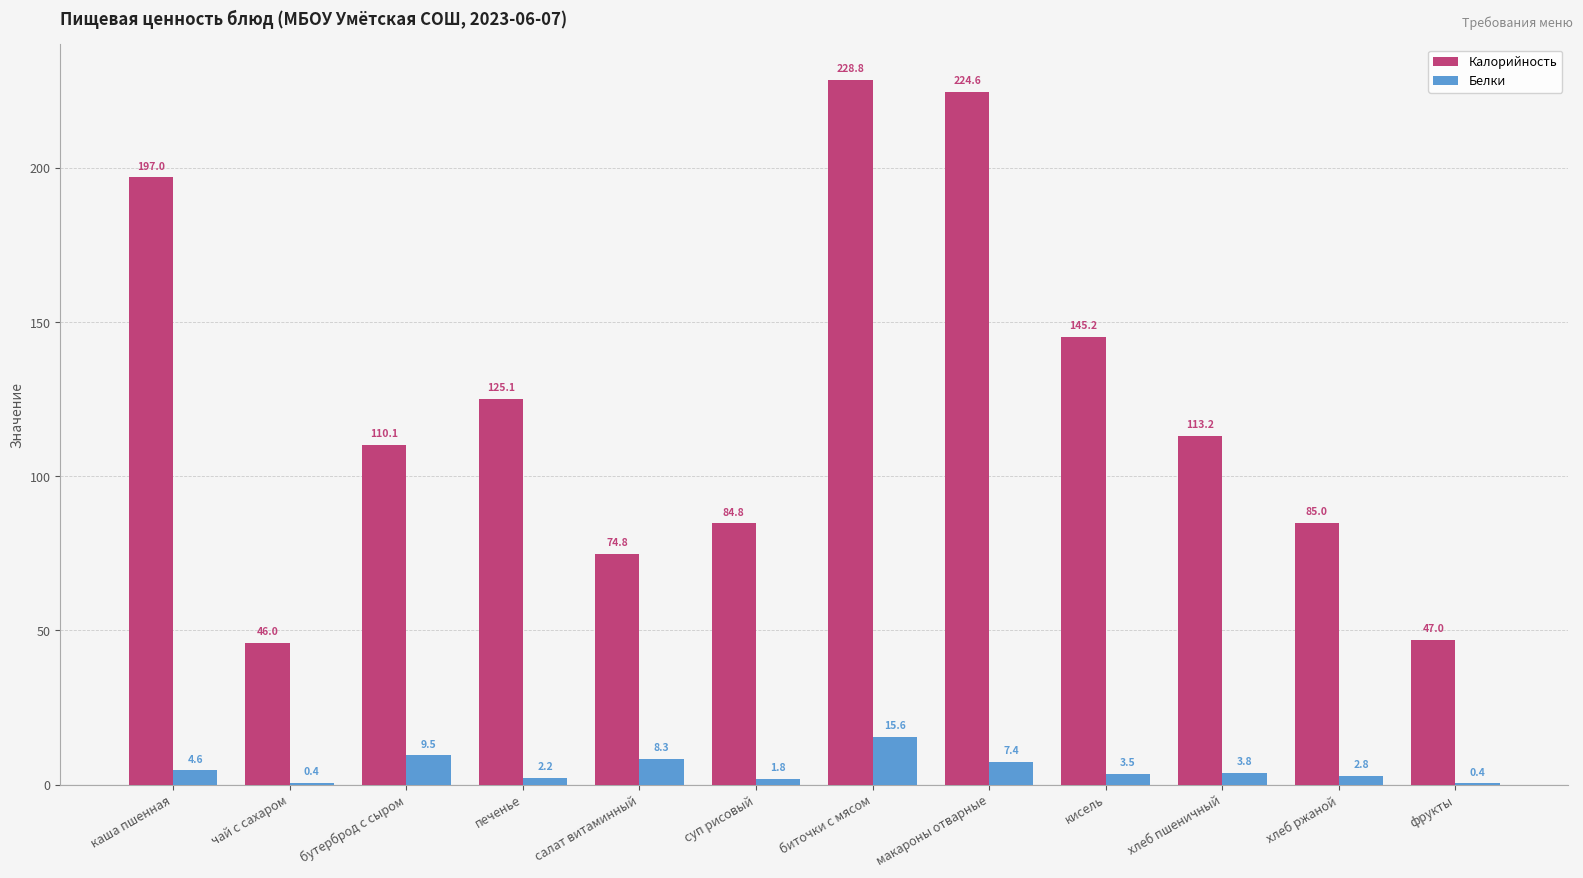

Between салат витаминный and хлеб ржаной, which series saw the biggest shift?

Калорийность